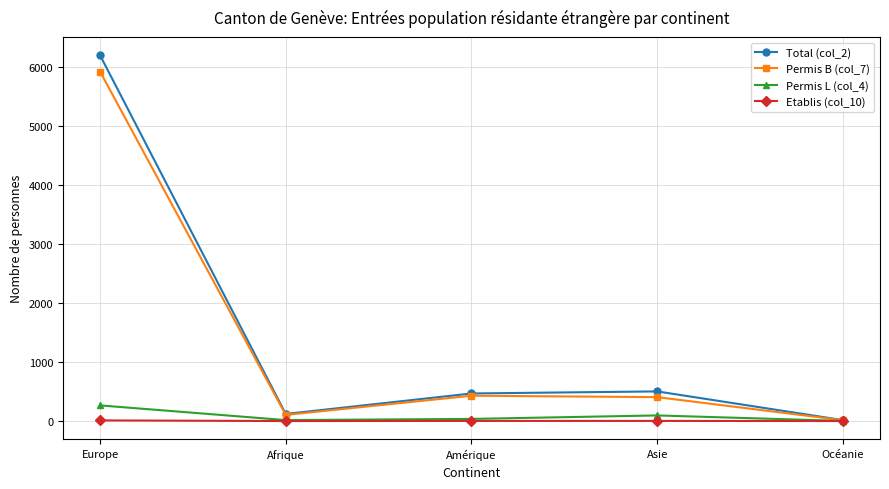

Rank the series at Asie from highest to lowest value.

Total (col_2), Permis B (col_7), Permis L (col_4), Etablis (col_10)